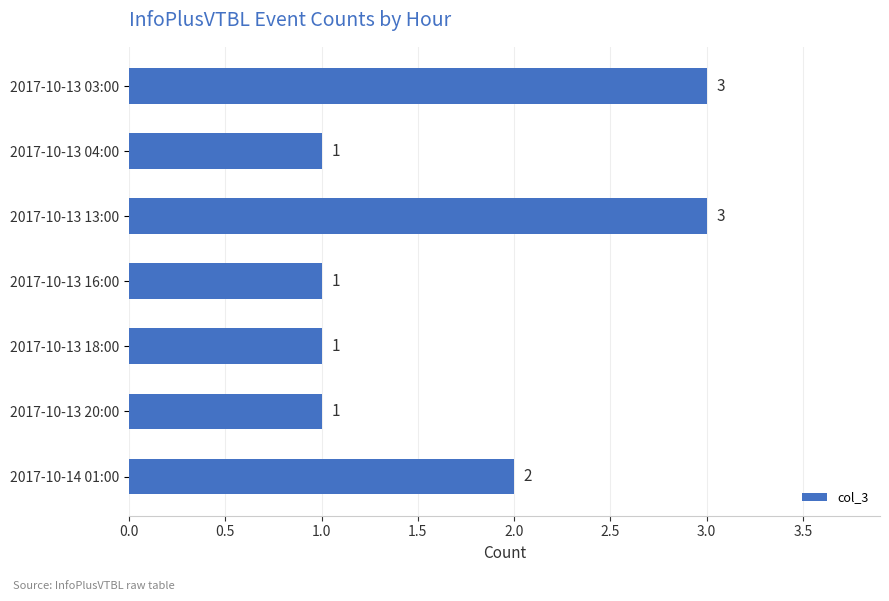

Is it true that the value at 2017-10-13 20:00 is 1?

True